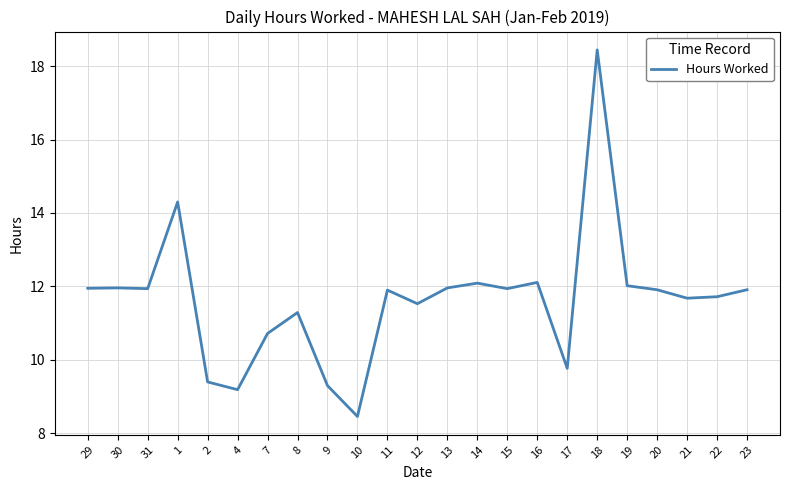

What position from the right is 2?

19